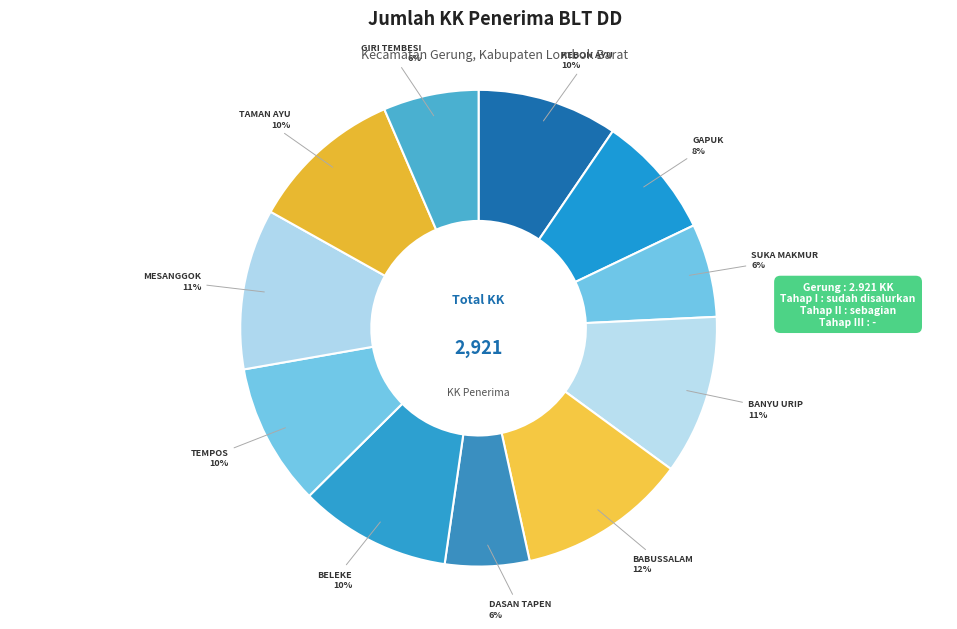

How many slices are in this pie chart?

11